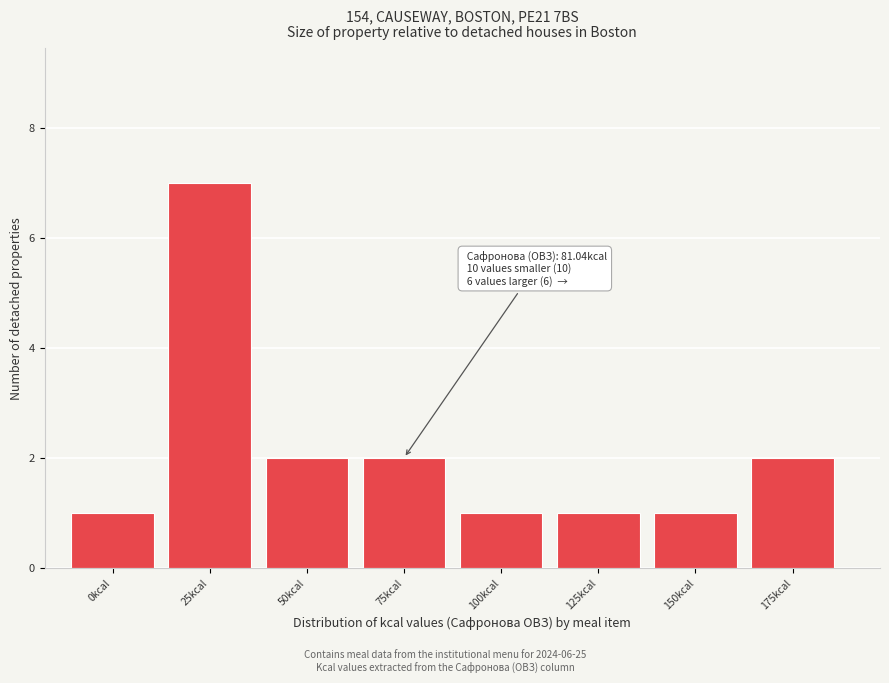

Reading left to right, what are all the values shown in this chart?

0kcal=1	25kcal=7	50kcal=2	75kcal=2	100kcal=1	125kcal=1	150kcal=1	175kcal=2